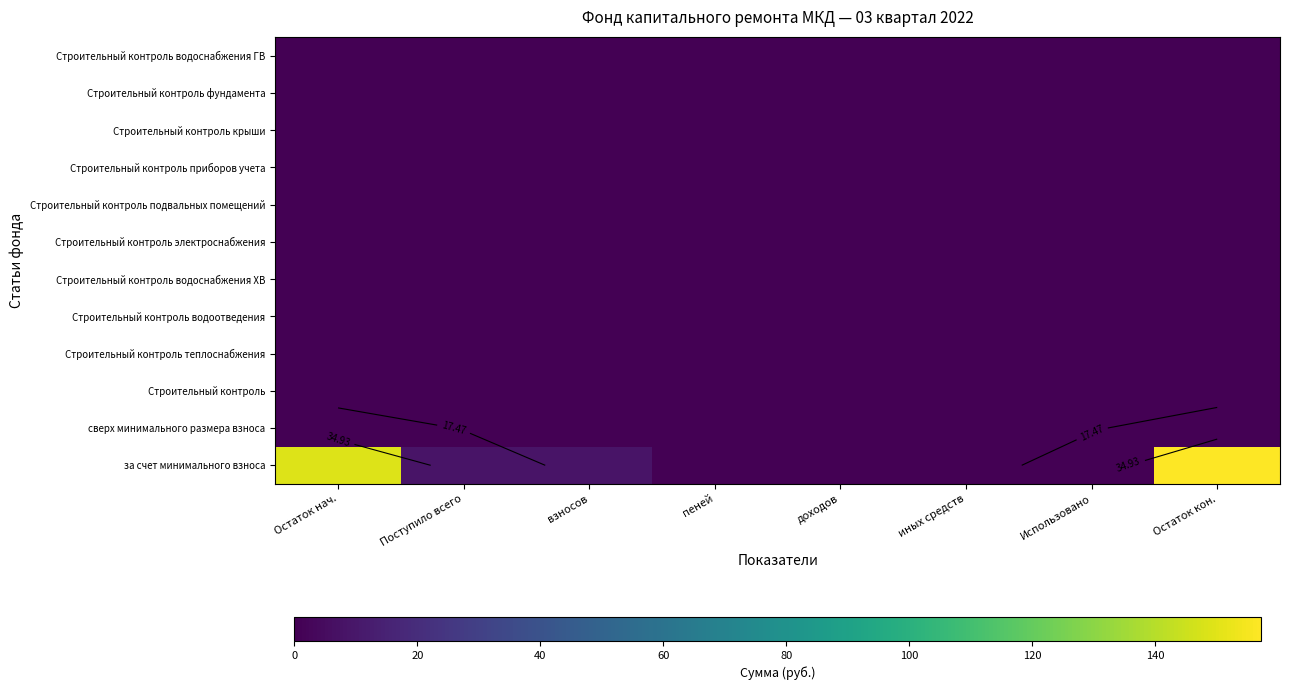

What is the greatest value displayed?

157.2